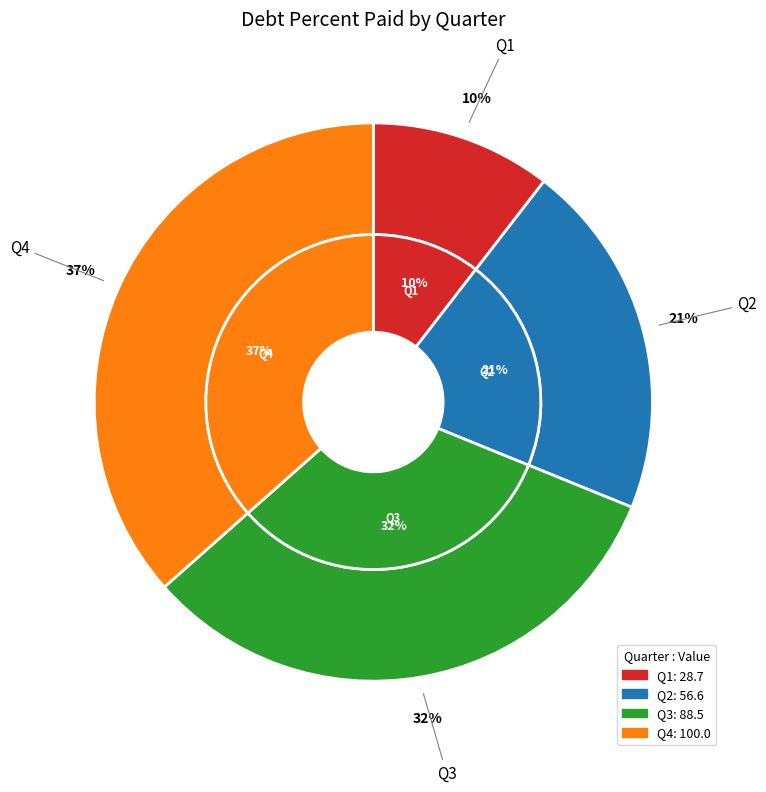

The Q3 slice represents 32% of the pie. True or false?

True